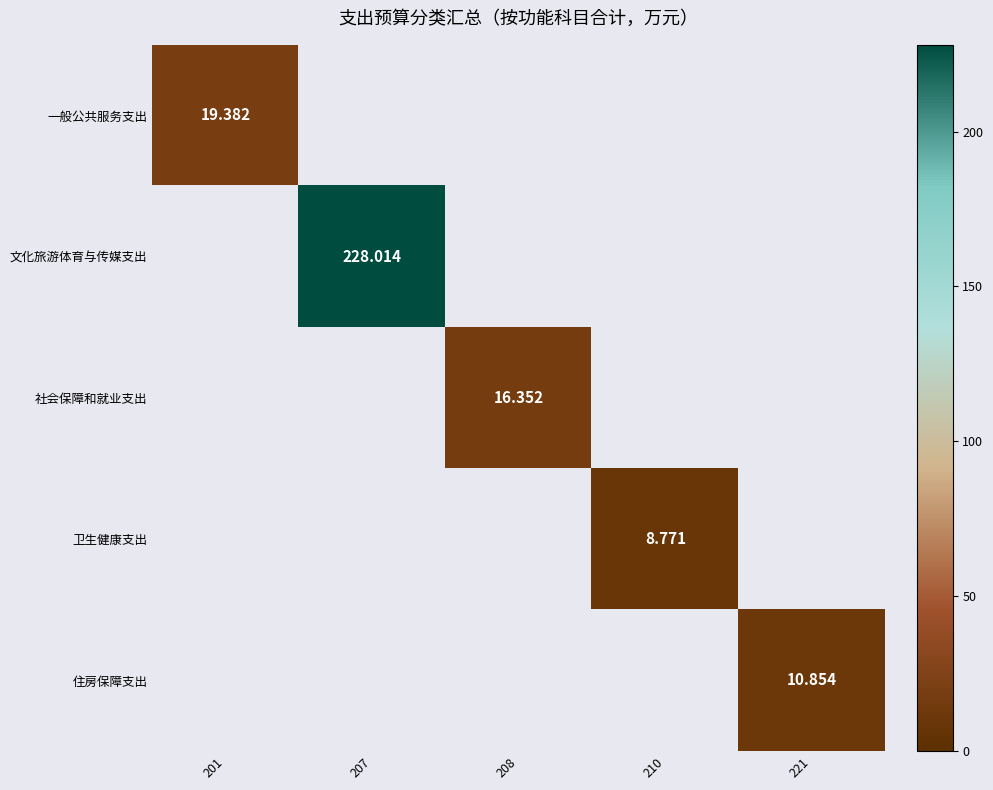

How many distinct data groups are displayed?

5